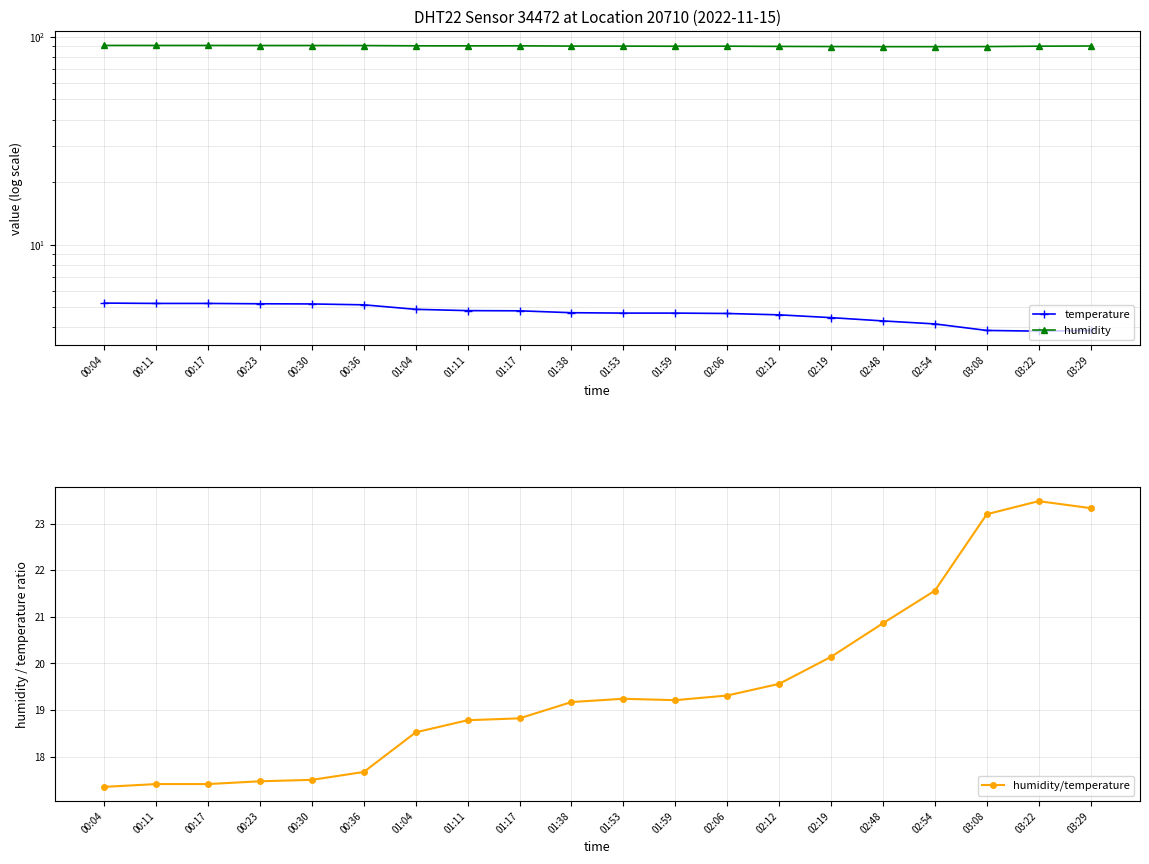

Reading right to left, what are all the values shown in this chart?

temperature: 03:29=3.9	03:22=3.8	03:08=3.9	02:54=4.2	02:48=4.3	02:19=4.5	02:12=4.6	02:06=4.7	01:59=4.7	01:53=4.7	01:38=4.7	01:17=4.8	01:11=4.8	01:04=4.9	00:36=5.1	00:30=5.2	00:23=5.2	00:17=5.2	00:11=5.2	00:04=5.2
humidity: 03:29=90.3	03:22=90.2	03:08=89.8	02:54=89.7	02:48=89.7	02:19=89.8	02:12=90.0	02:06=90.2	01:59=90.1	01:53=90.2	01:38=90.3	01:17=90.5	01:11=90.5	01:04=90.5	00:36=90.8	00:30=90.8	00:23=90.8	00:17=90.9	00:11=90.9	00:04=90.9
humidity/temperature: 03:29=23.3	03:22=23.5	03:08=23.2	02:54=21.6	02:48=20.9	02:19=20.1	02:12=19.6	02:06=19.3	01:59=19.2	01:53=19.2	01:38=19.2	01:17=18.8	01:11=18.8	01:04=18.5	00:36=17.7	00:30=17.5	00:23=17.5	00:17=17.4	00:11=17.4	00:04=17.4